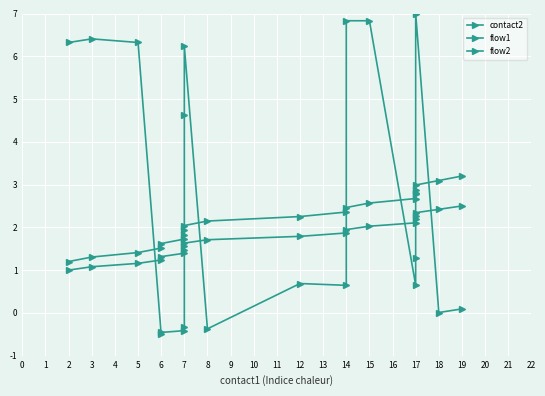

What is the average value of the flow1 series?

2.2